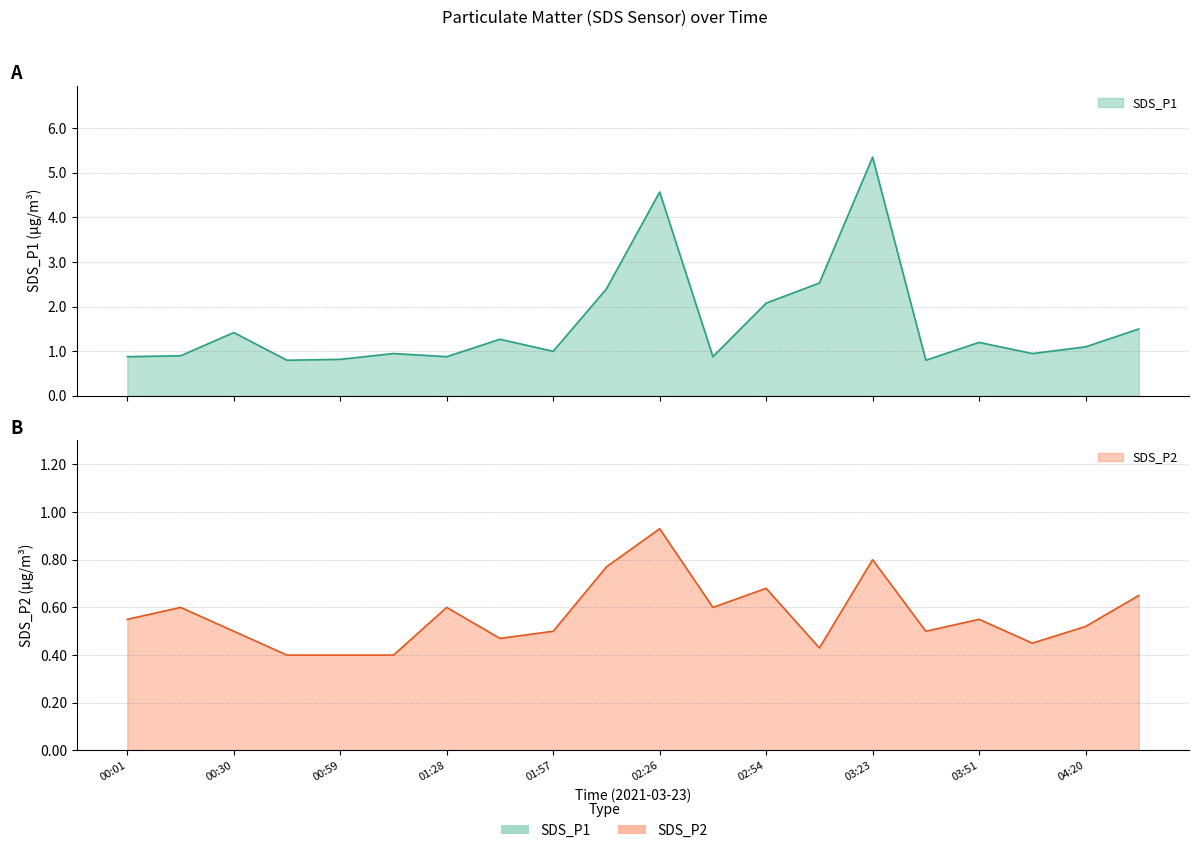

Which series has the largest total across all categories?

SDS_P1